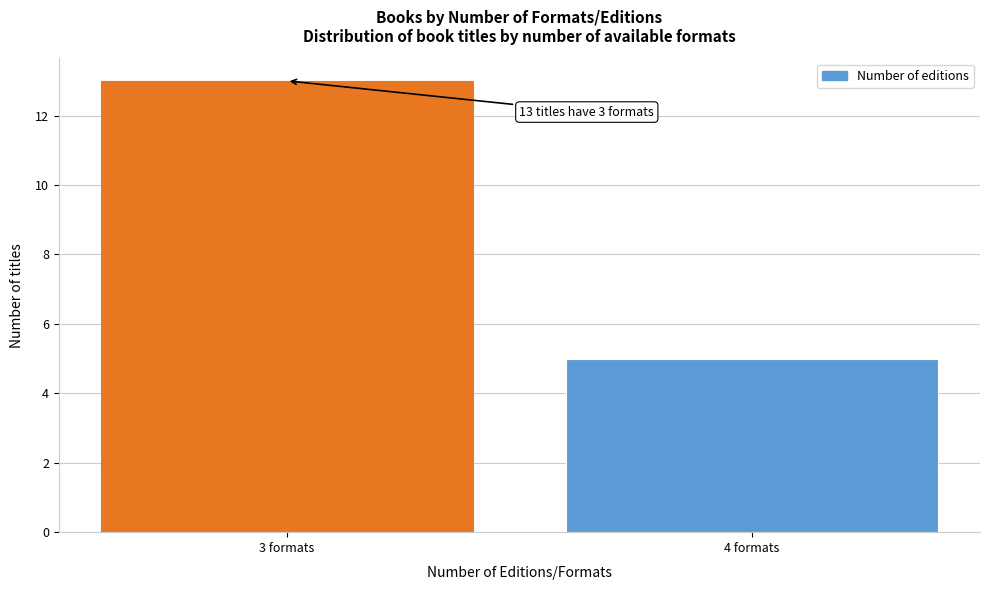

Reading left to right, list all the values displayed in this chart.

3 formats=13	4 formats=5